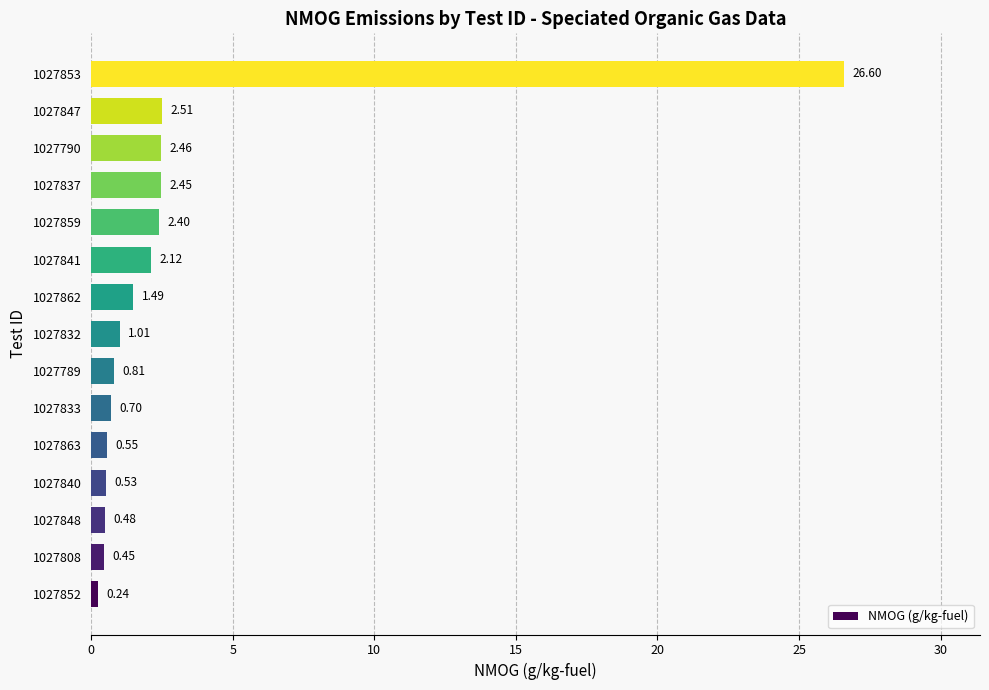

What is the difference between the values at 1027859 and 1027832?

1.4